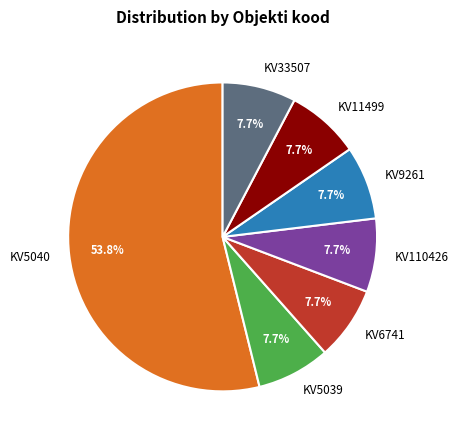

The KV110426 slice represents 1% of the pie. True or false?

False